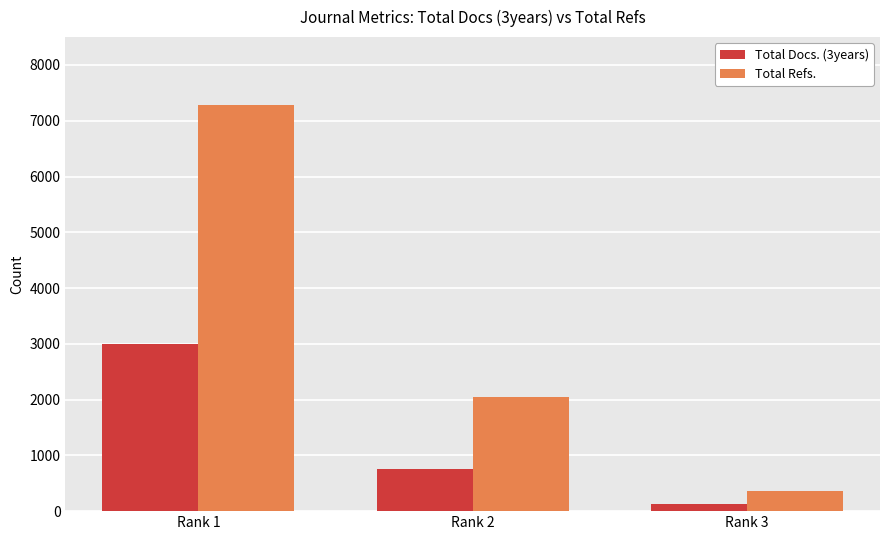

What is the sum of all Total Docs. (3years) values?

3879